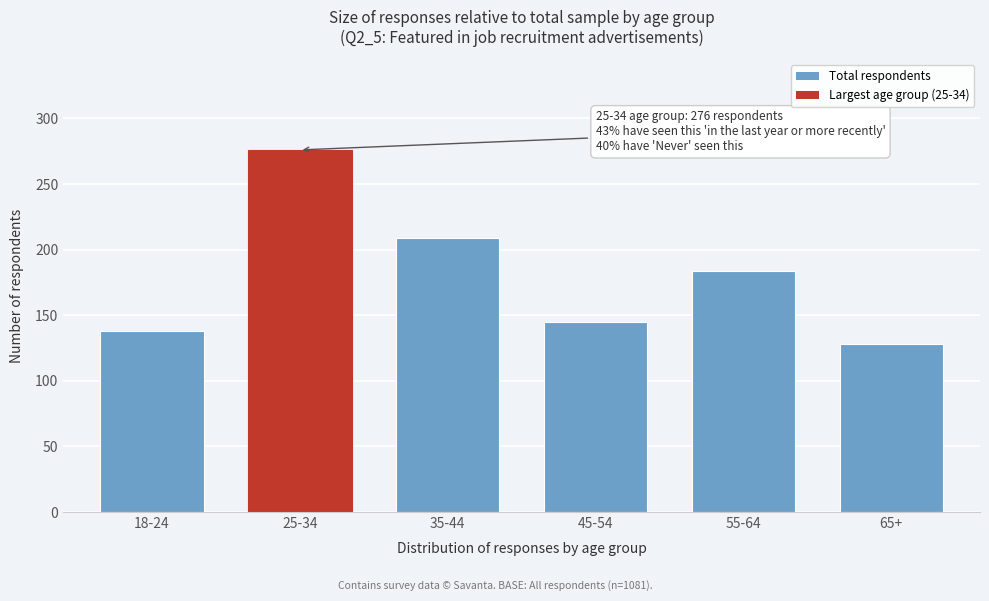

Reading right to left, what are all the values shown in this chart?

65+=128	55-64=184	45-54=145	35-44=209	25-34=276	18-24=138